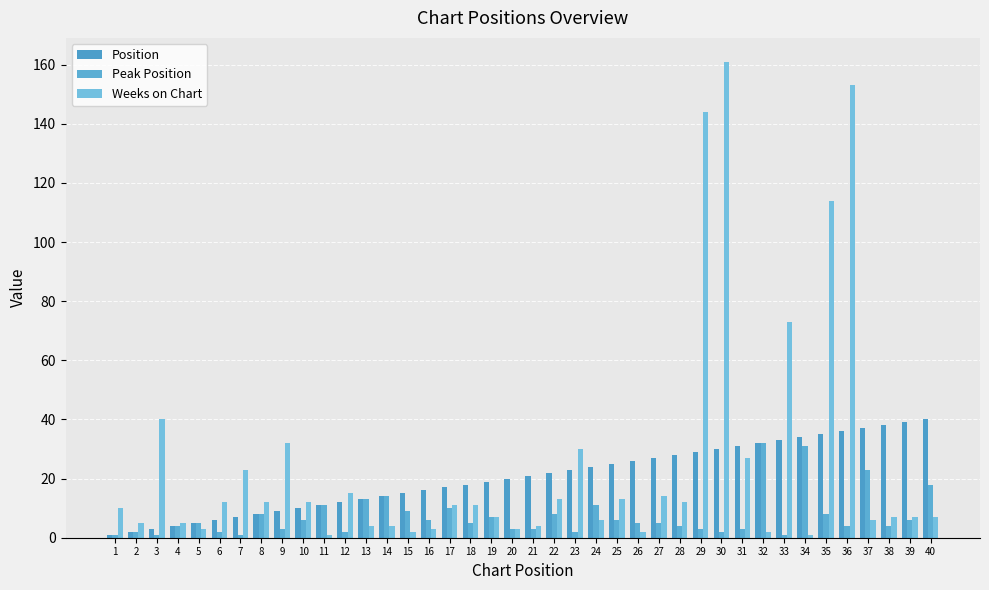

List the series in order of their peak value, highest first.

Weeks on Chart, Position, Peak Position